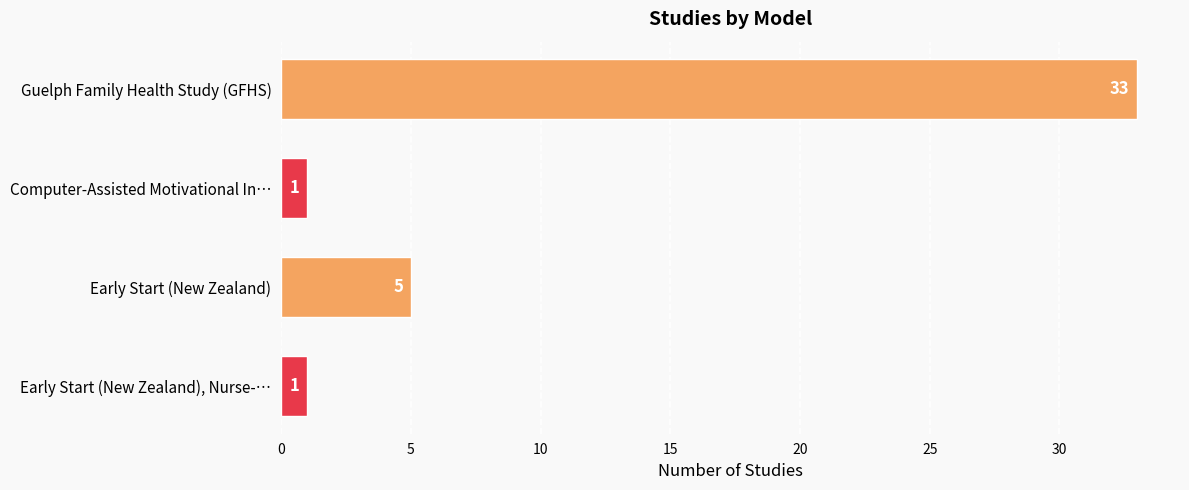

How many categories are shown in the chart?

4